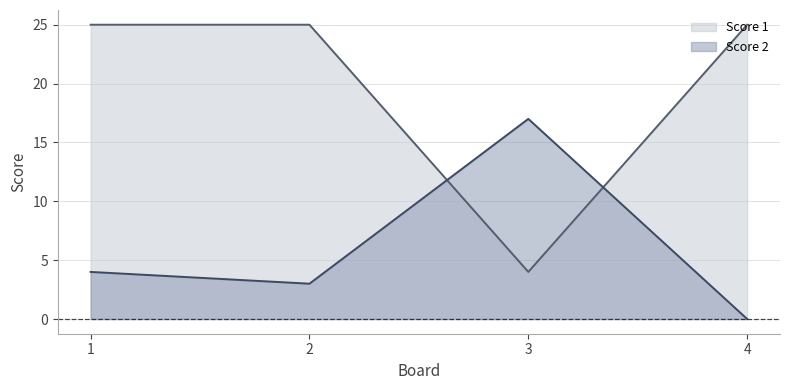

What is the spread (max minus min) of values at 1?

21